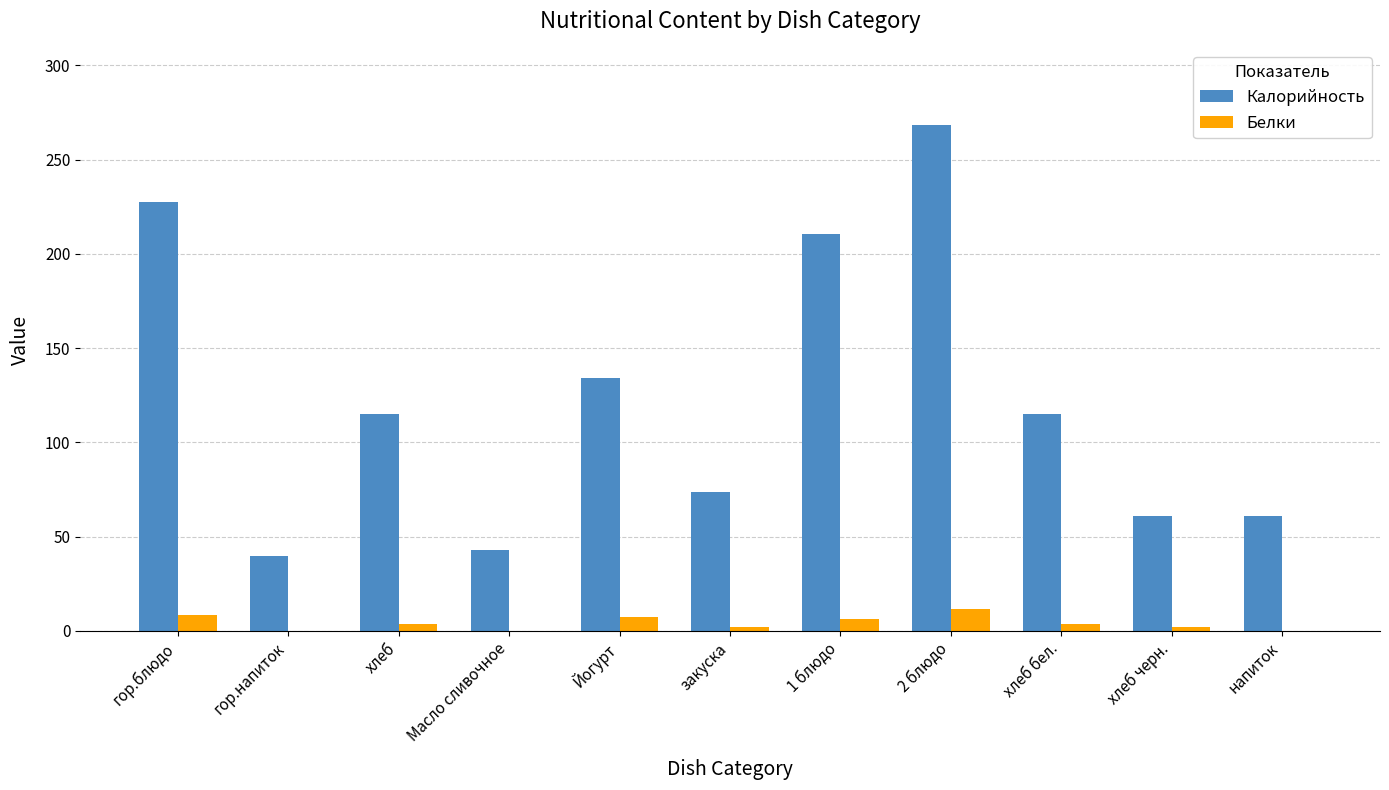

How many groups of bars are there?

11